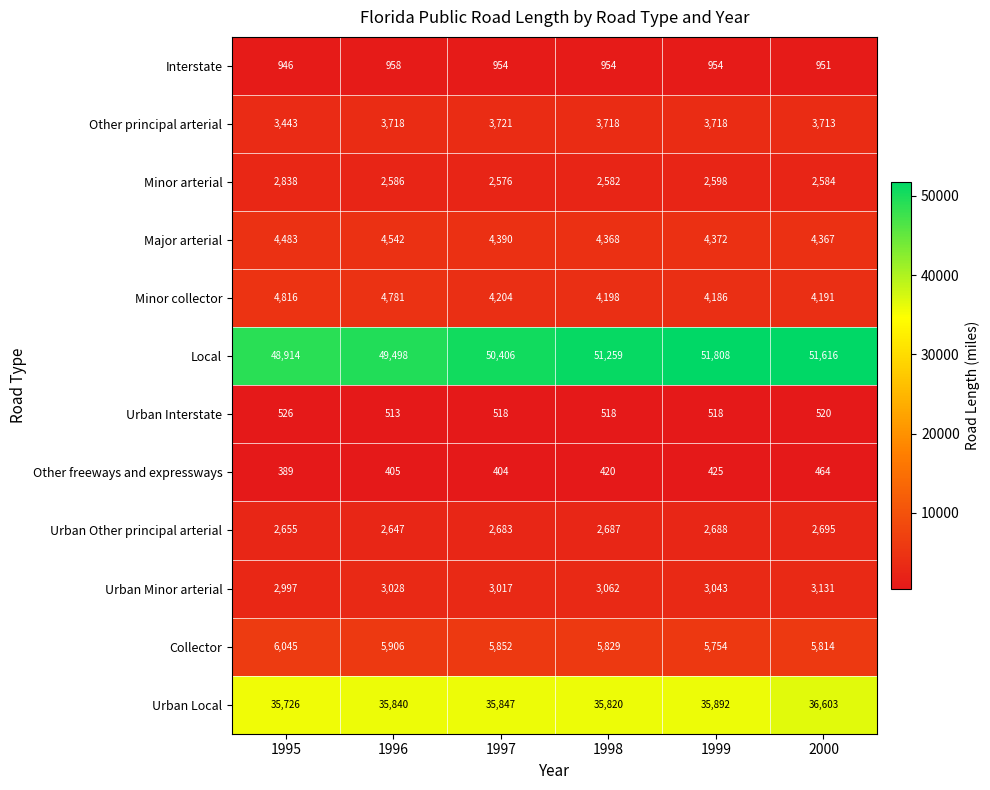

The value of Collector at 1998 is 9594. True or false?

False